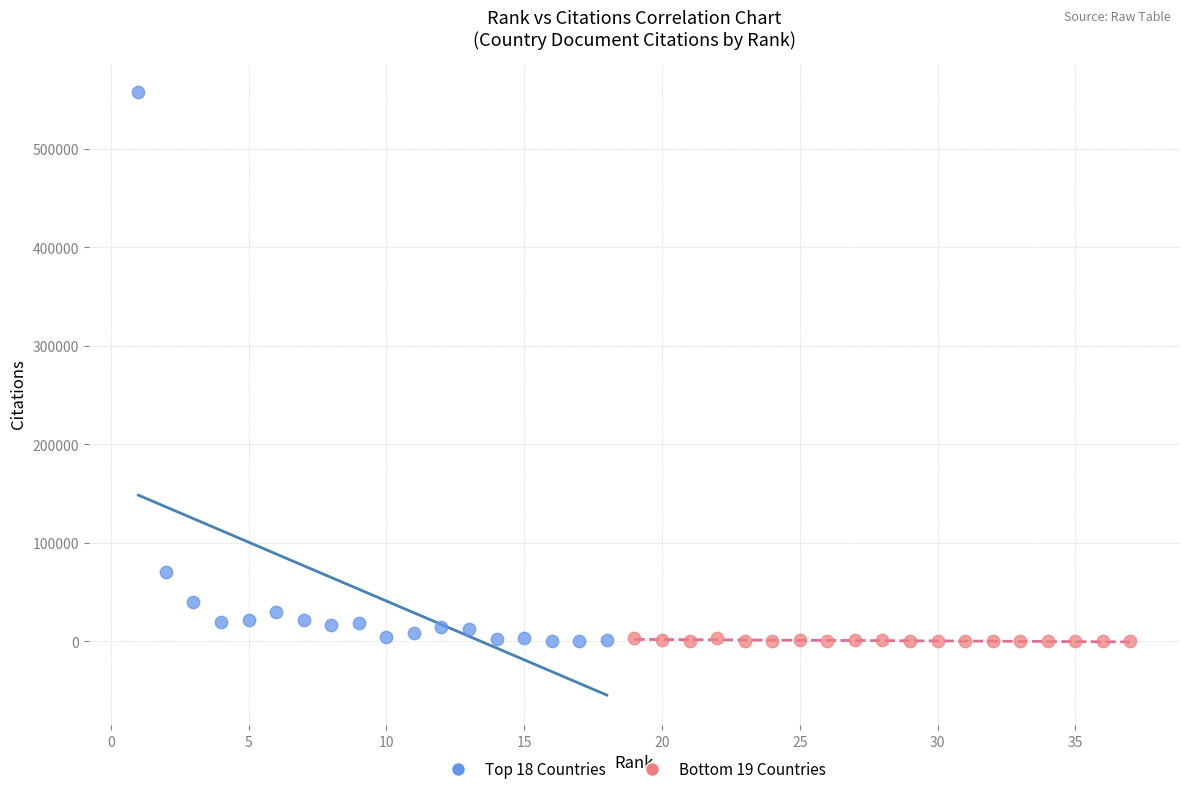

Which series has the widest spread of Y values?

Top 18 Countries